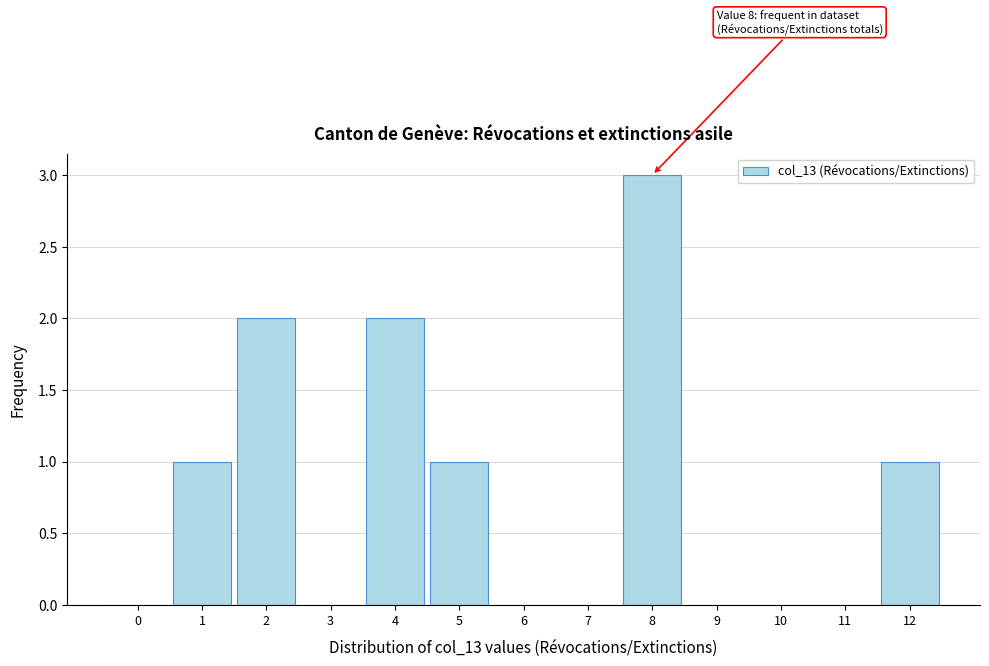

Reading right to left, what are all the values shown in this chart?

12=1	11=0	10=0	9=0	8=3	7=0	6=0	5=1	4=2	3=0	2=2	1=1	0=0